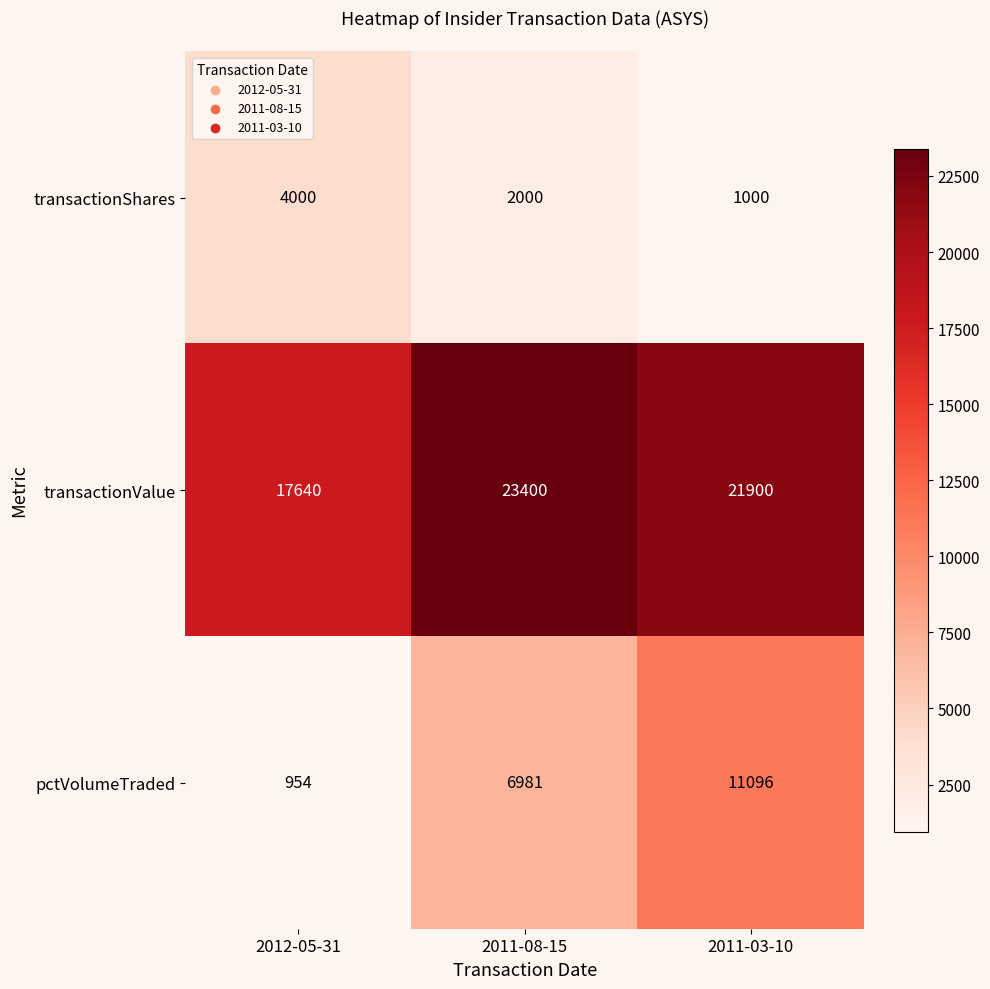

True or false: pctVolumeTraded has a value of 3153 at 2011-08-15.

False